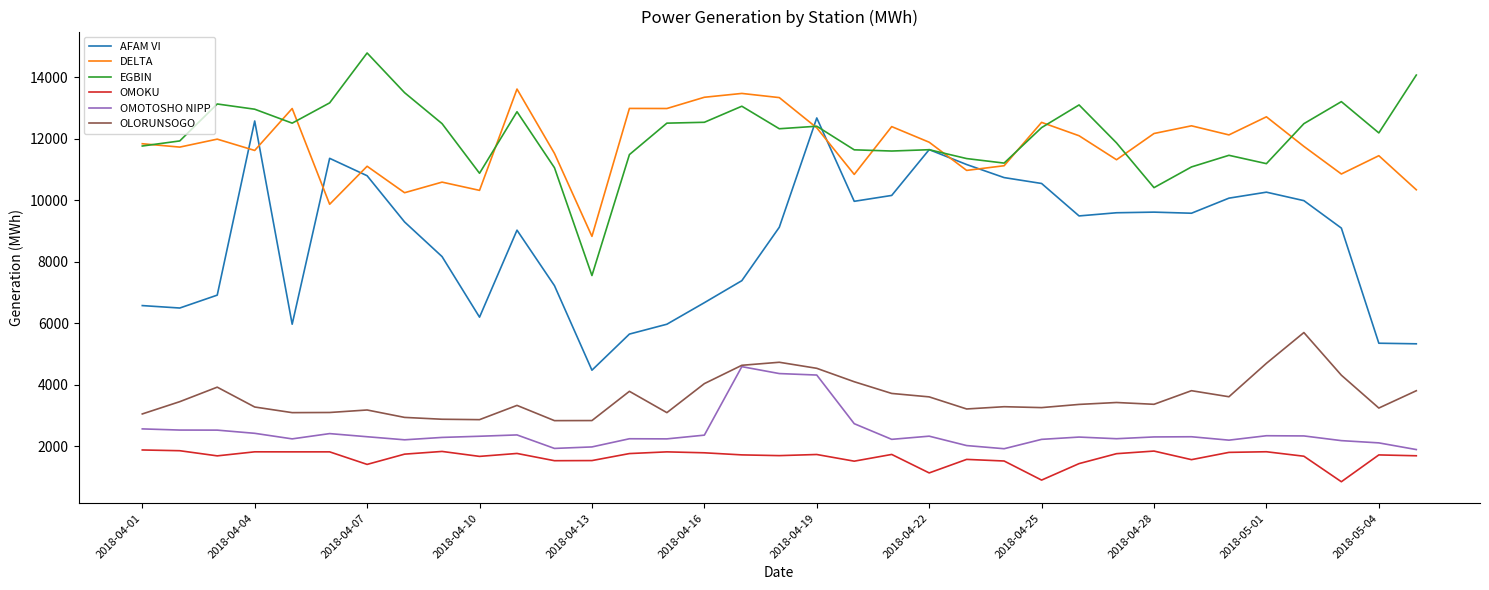

What is the maximum value shown in the chart?

14784.0